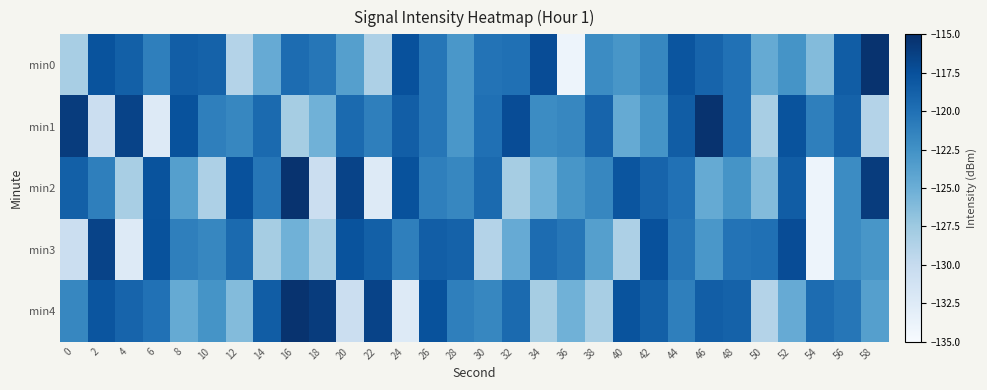

Reading left to right, what are all the values shown in this chart?

min0: 0=-128.2	2=-117.7	4=-118.7	6=-121.1	8=-118.5	10=-118.9	12=-128.9	14=-124.7	16=-119.7	18=-120.4	20=-123.7	22=-128.5	24=-117.5	26=-120.4	28=-123.0	30=-120.2	32=-119.9	34=-117.2	36=-134.0	38=-122.1	40=-122.9	42=-121.7	44=-117.8	46=-119.0	48=-120.1	50=-124.6	52=-122.7	54=-126.2	56=-118.5	58=-115.3
min1: 0=-116.0	2=-130.6	4=-116.5	6=-132.4	8=-117.6	10=-121.2	12=-121.6	14=-119.5	16=-128.0	18=-125.2	20=-119.5	22=-121.2	24=-118.5	26=-120.4	28=-123.0	30=-119.9	32=-117.2	34=-122.1	36=-121.7	38=-119.0	40=-124.6	42=-122.7	44=-118.5	46=-115.3	48=-120.1	50=-128.2	52=-117.7	54=-121.1	56=-118.9	58=-128.9
min2: 0=-118.7	2=-121.1	4=-128.2	6=-117.7	8=-123.7	10=-128.5	12=-117.5	14=-120.4	16=-115.3	18=-130.6	20=-116.5	22=-132.4	24=-117.6	26=-121.2	28=-121.6	30=-119.5	32=-128.0	34=-125.2	36=-122.9	38=-121.7	40=-117.8	42=-119.0	44=-120.1	46=-124.6	48=-122.7	50=-126.2	52=-118.5	54=-134.0	56=-122.1	58=-116.0
min3: 0=-130.6	2=-116.5	4=-132.4	6=-117.6	8=-121.2	10=-121.6	12=-119.5	14=-128.0	16=-125.2	18=-128.2	20=-117.7	22=-118.7	24=-121.1	26=-118.5	28=-118.9	30=-128.9	32=-124.7	34=-119.7	36=-120.4	38=-123.7	40=-128.5	42=-117.5	44=-120.4	46=-123.0	48=-120.2	50=-119.9	52=-117.2	54=-134.0	56=-122.1	58=-122.9
min4: 0=-121.7	2=-117.8	4=-119.0	6=-120.1	8=-124.6	10=-122.7	12=-126.2	14=-118.5	16=-115.3	18=-116.0	20=-130.6	22=-116.5	24=-132.4	26=-117.6	28=-121.2	30=-121.6	32=-119.5	34=-128.0	36=-125.2	38=-128.2	40=-117.7	42=-118.7	44=-121.1	46=-118.5	48=-118.9	50=-128.9	52=-124.7	54=-119.7	56=-120.4	58=-123.7